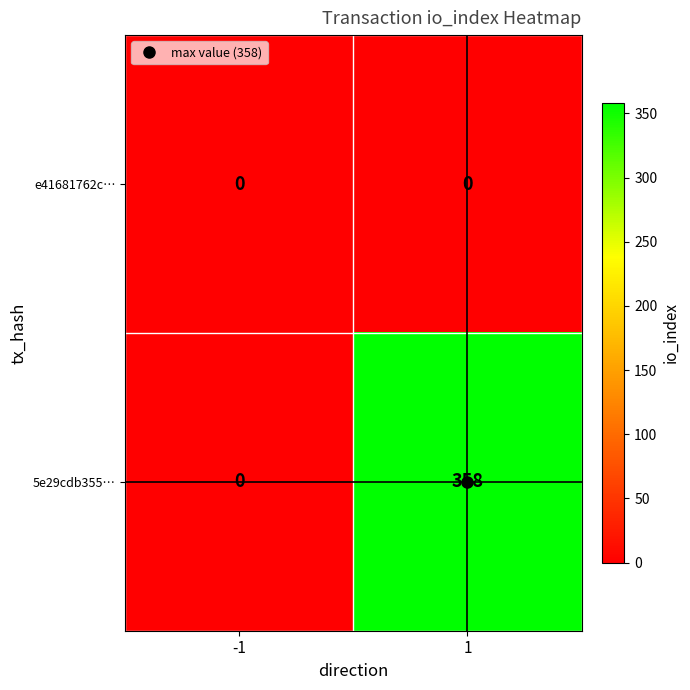

List the series in order of their overall mean, highest first.

5e29cdb355…, e41681762c…